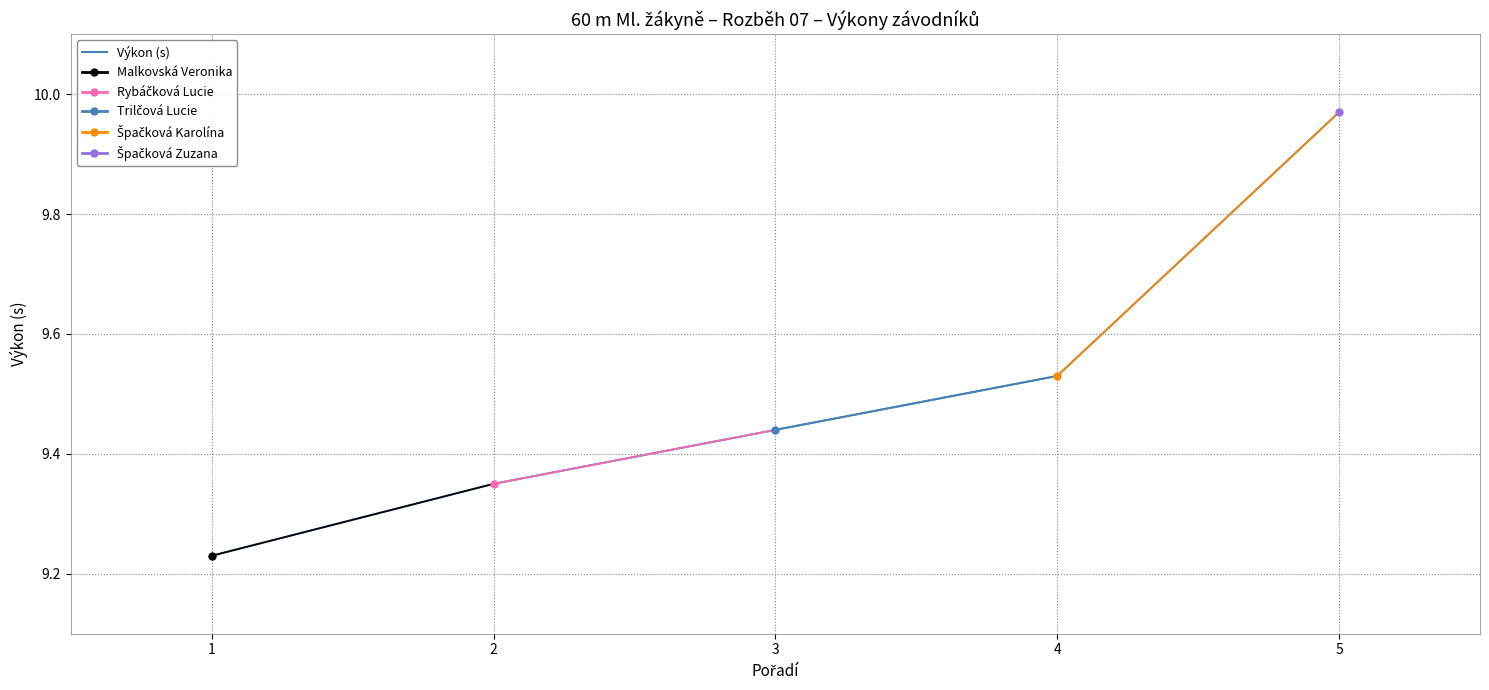

Reading left to right, extract all data points from this chart.

9.2	9.3	9.4	9.5	10.0